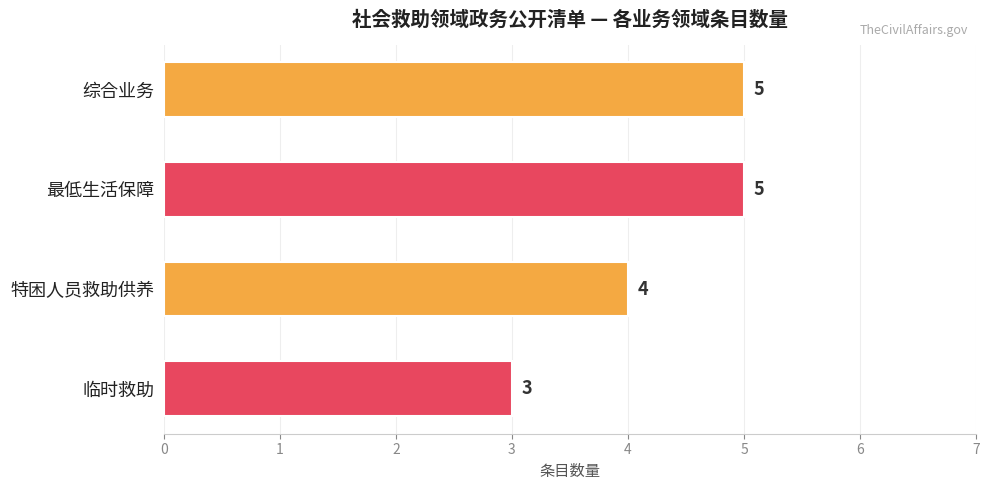

Where is the data nearest to the value 4?

特困人员救助供养